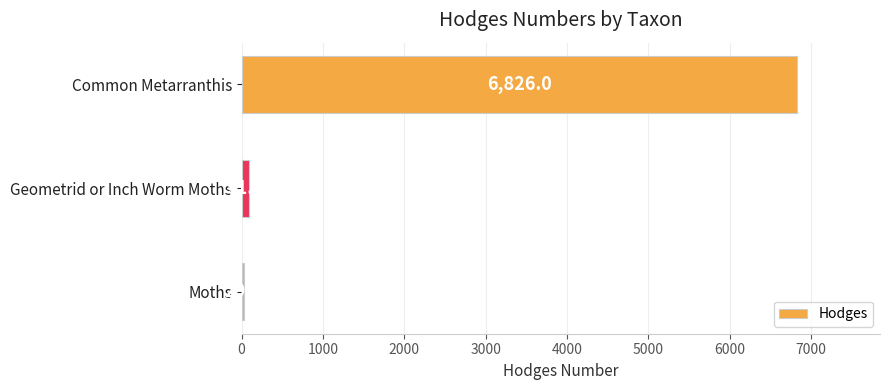

Reading bottom to top, what are all the values shown in this chart?

29.0	91.3	6826.0